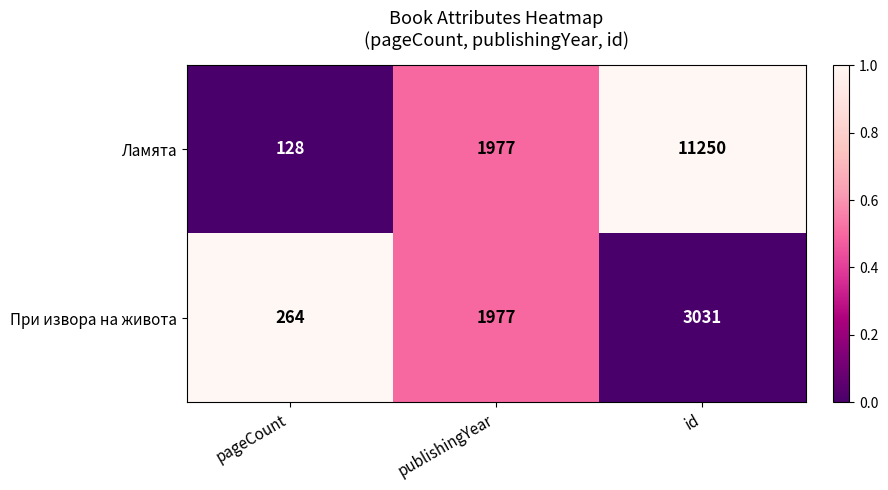

True or false: Ламята has a value of 7266 at id.

False